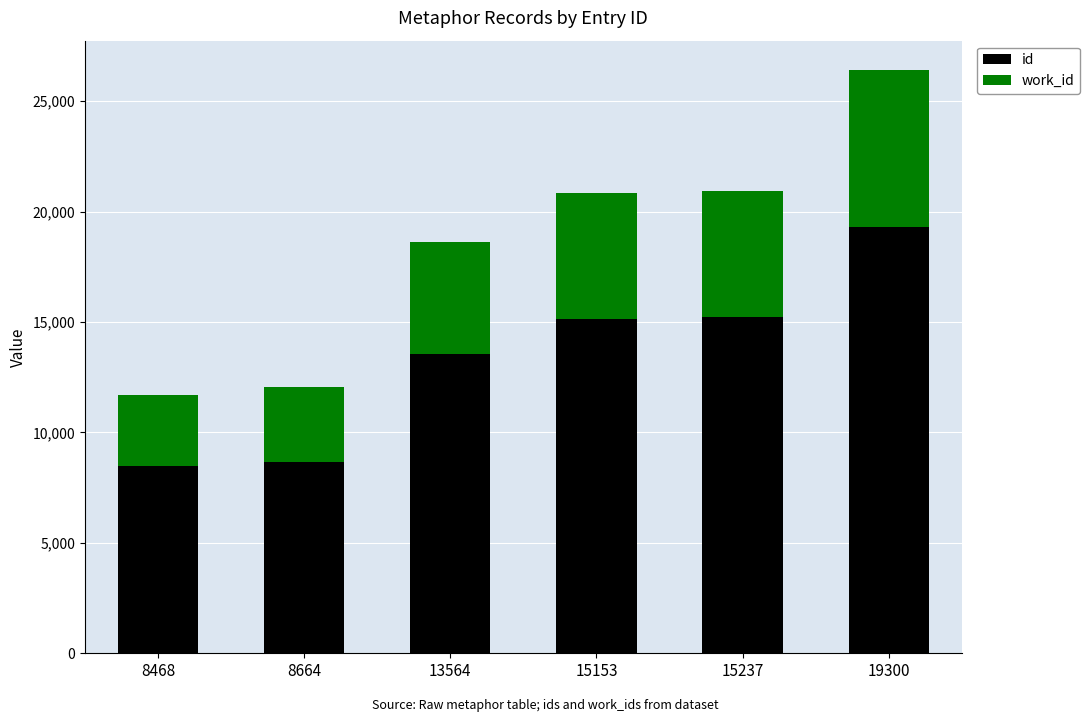

Which series has the widest spread of values?

id